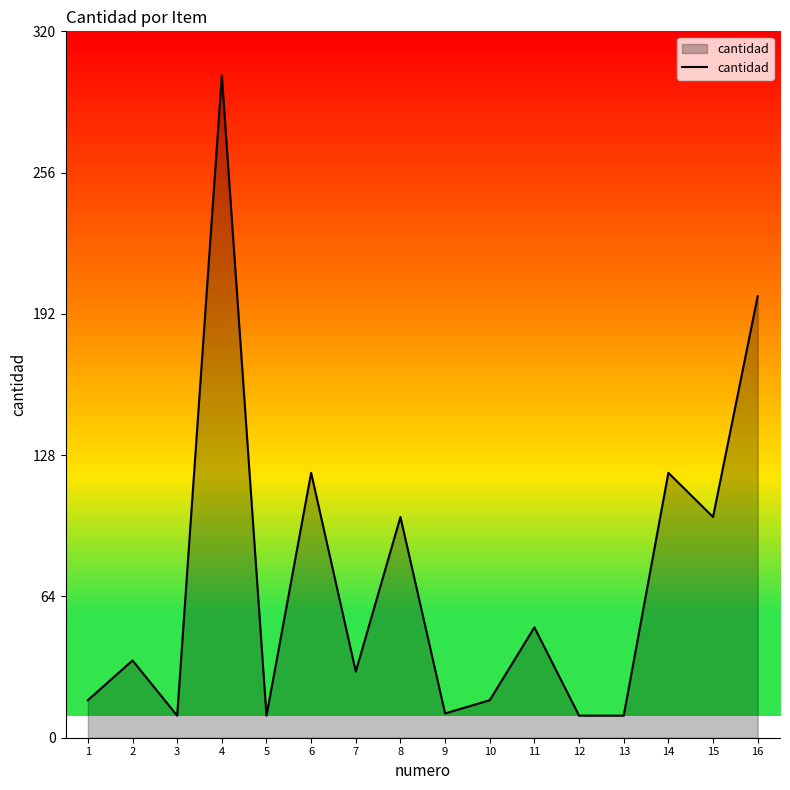

At which category does the data reach its first local valley?

3